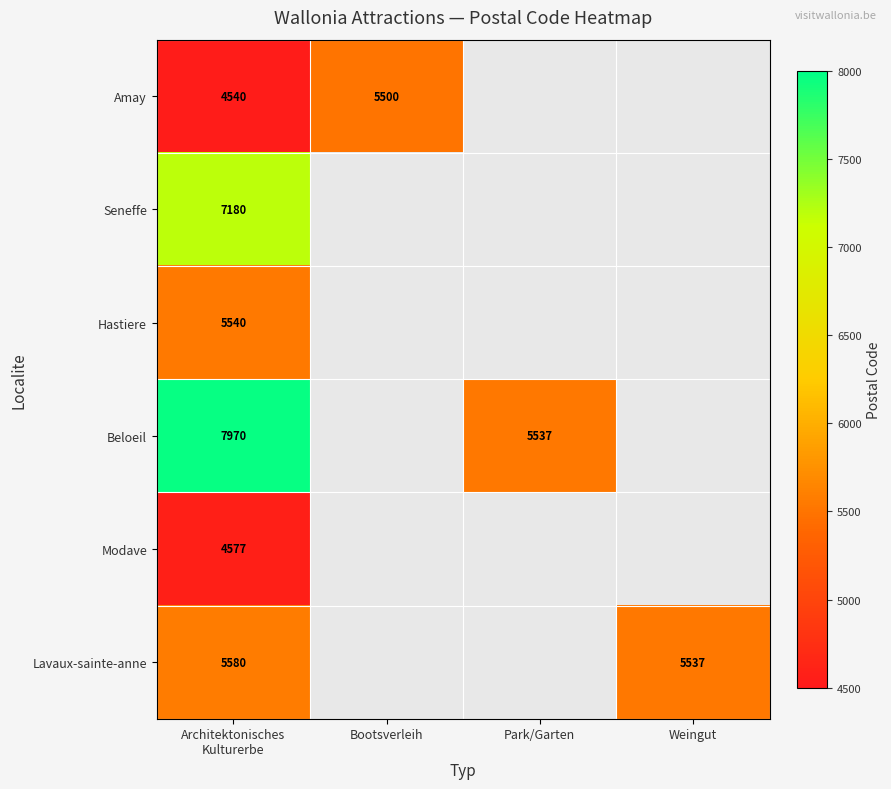

How many categories are shown in the chart?

4